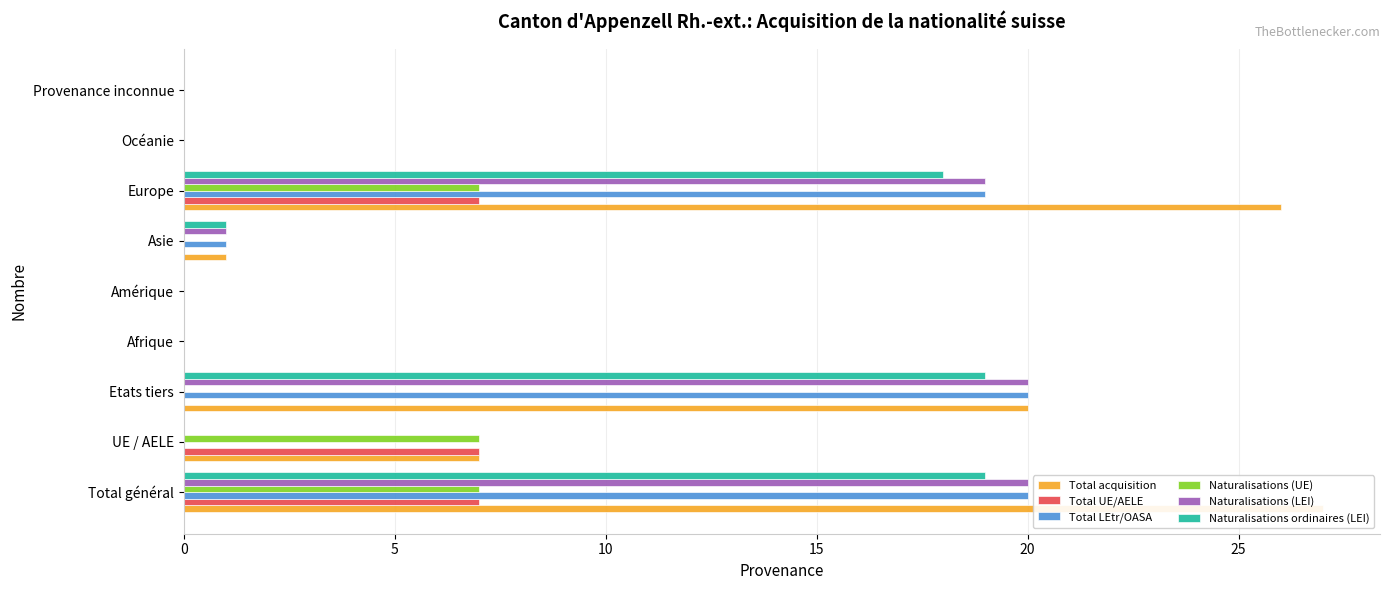

What is the average value of the Naturalisations (UE) series?

2